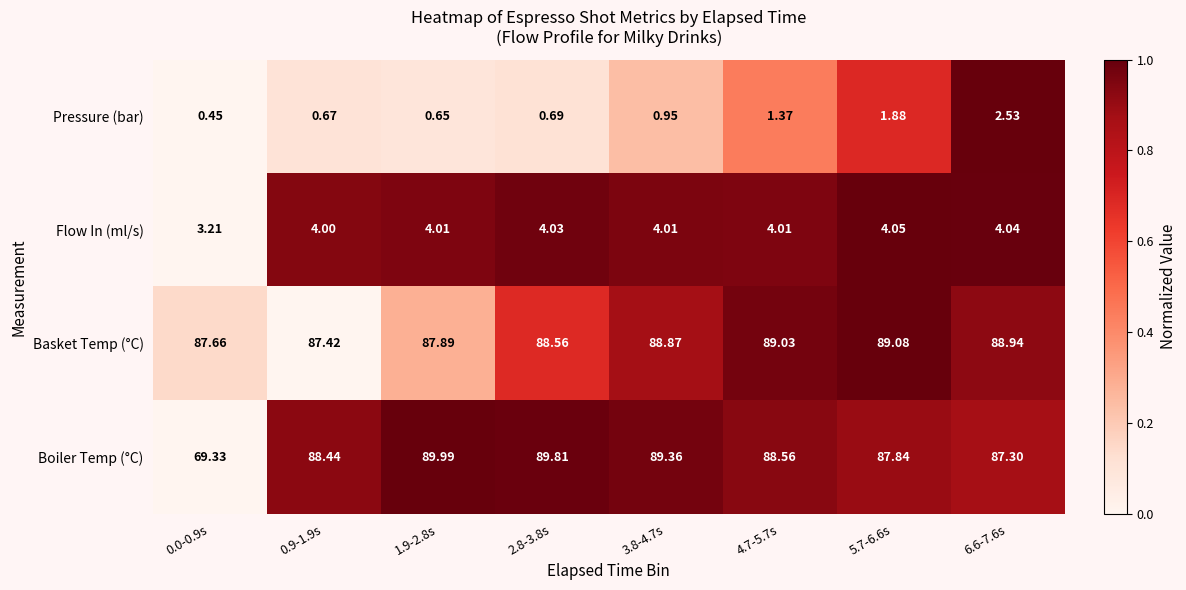

Which series changed the most between 3.8-4.7s and 6.6-7.6s?

Boiler Temp (°C)